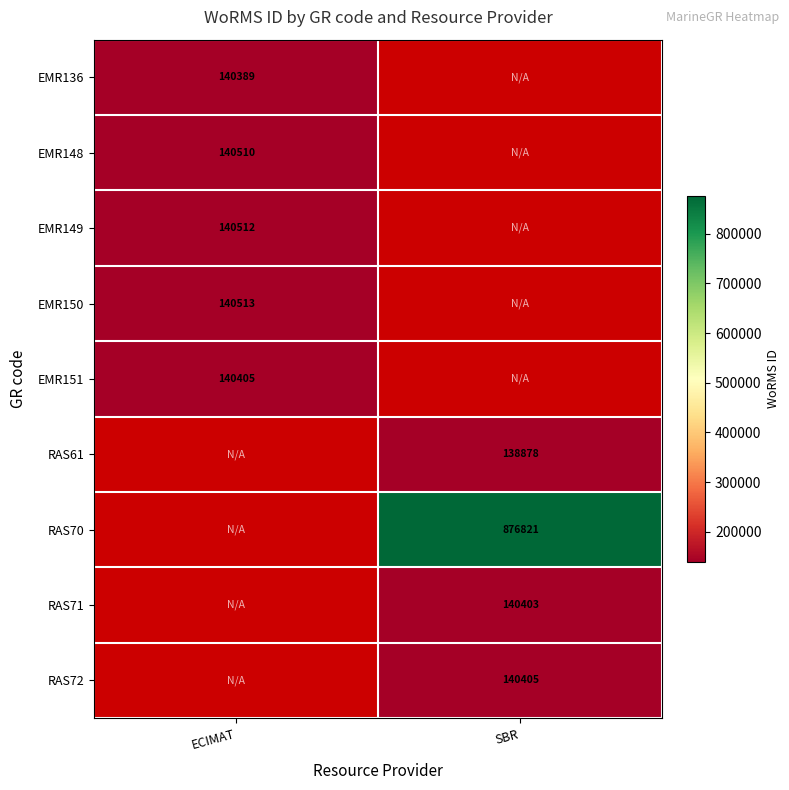

True or false: EMR148 has a value of 206954 at ECIMAT.

False